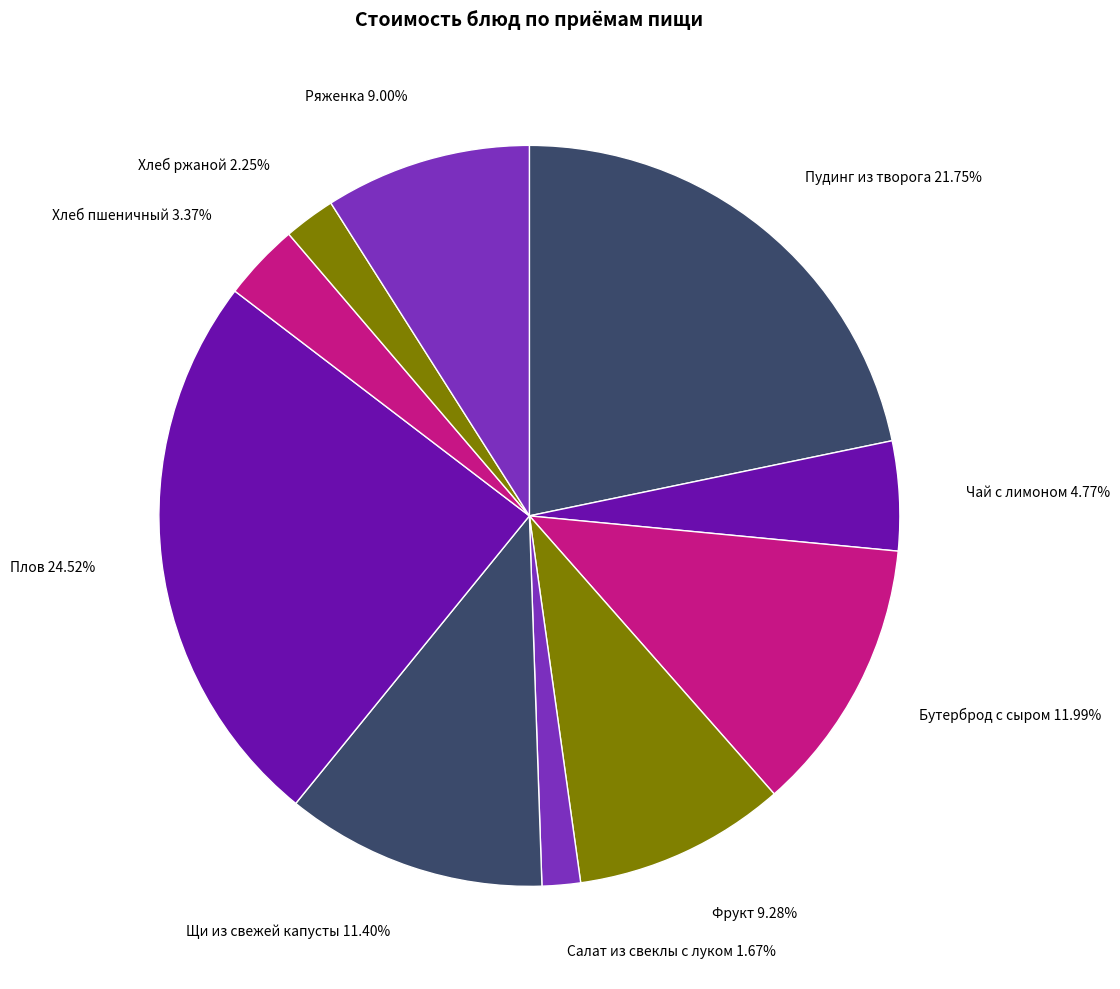

True or false: Фрукт accounts for 9% of the total.

True